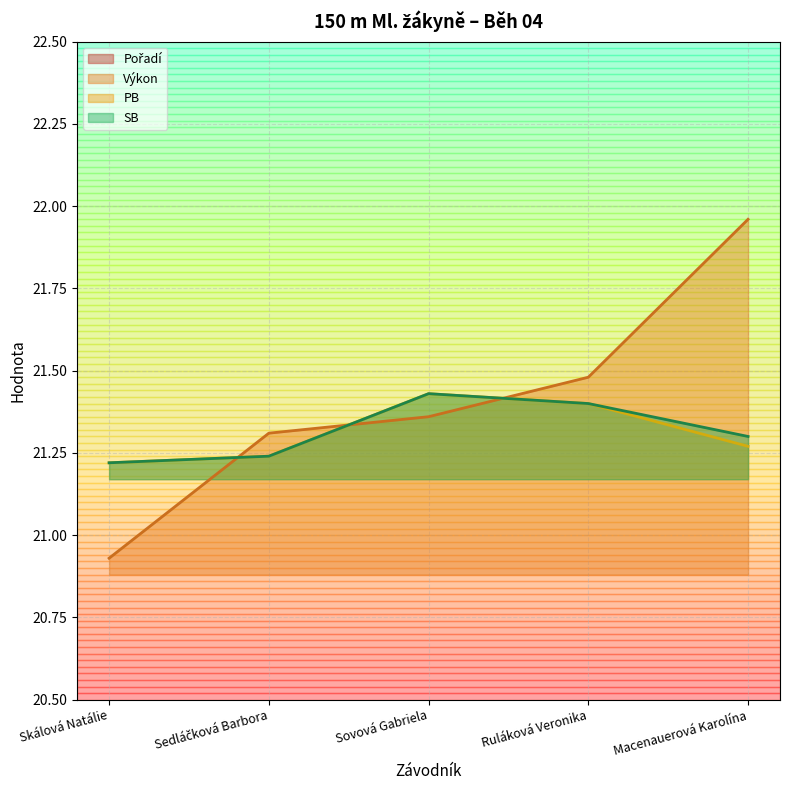

How many categories are shown in the chart?

5